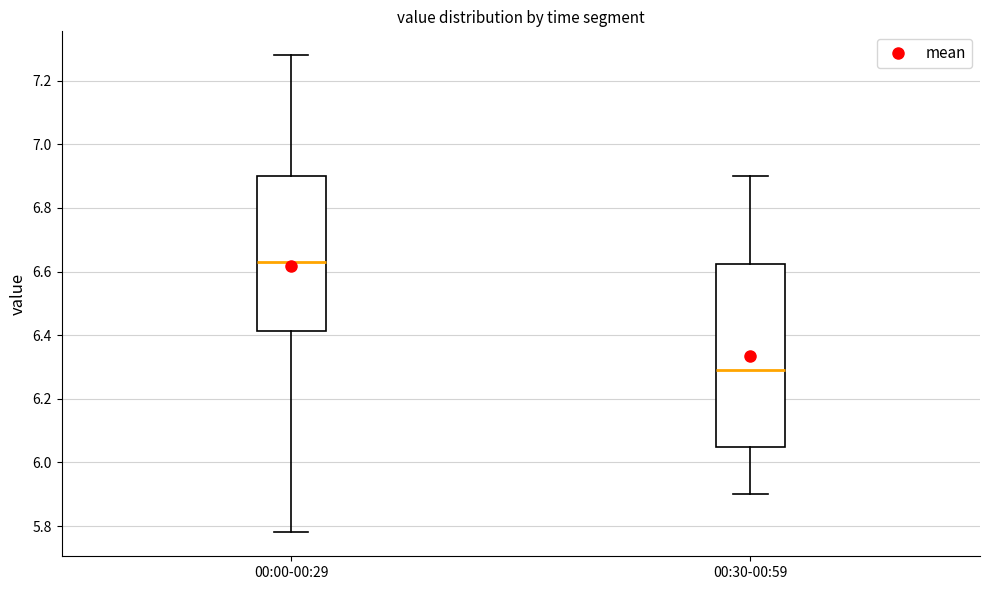

Reading left to right, read every box against the y-axis: the position of its median line, the range the box covers, and the ends of its whiskers. The values are not printed on the chart, so give them approximately, as read against the axis.

00:00-00:29: median 6.64, box 6.42 to 6.90, whiskers 5.78 to 7.28
00:30-00:59: median 6.30, box 6.04 to 6.62, whiskers 5.90 to 6.90